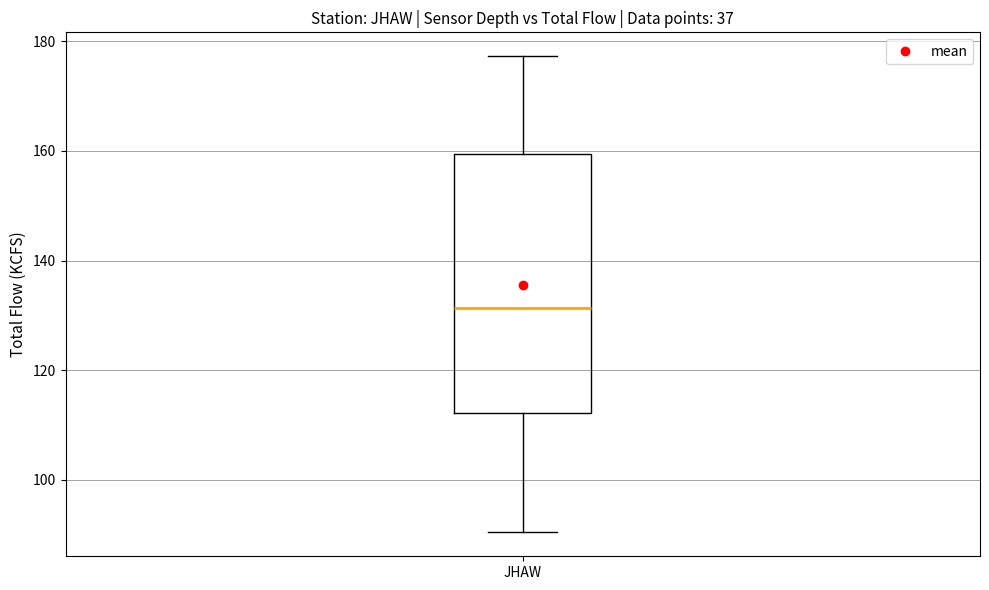

Where is the lower edge of the box for JHAW on the y-axis? The values are not printed on the chart, so give them approximately, as read against the axis.

112